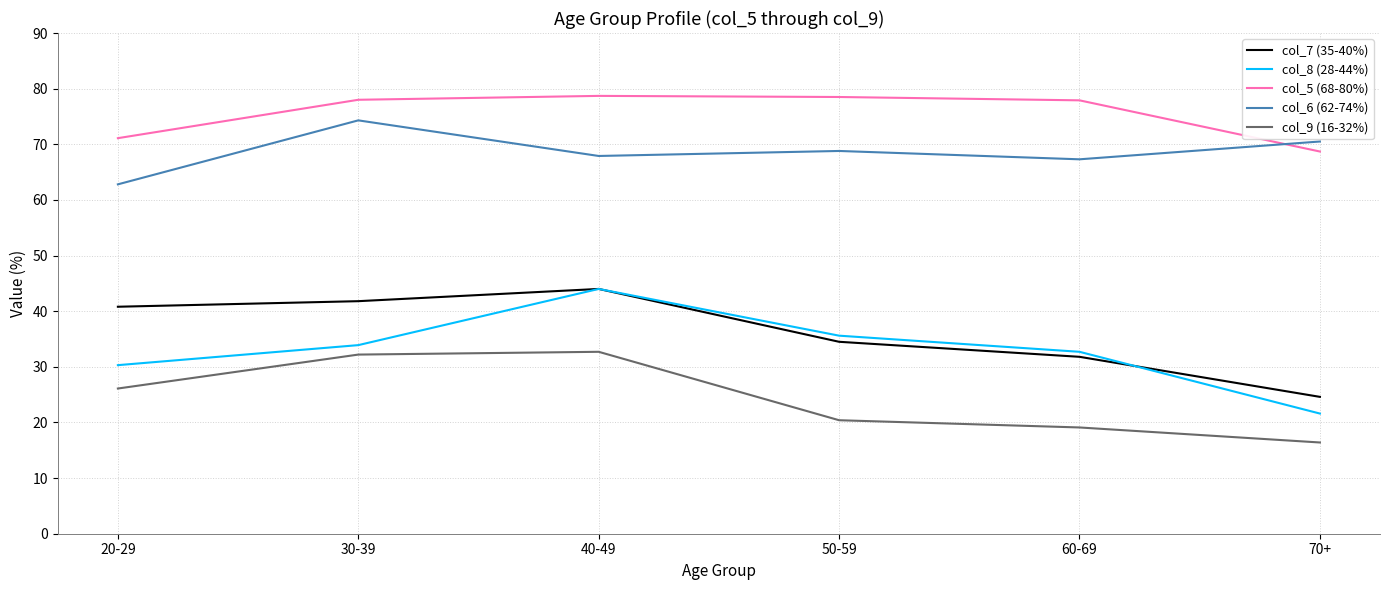

True or false: col_5 (68-80%) and col_9 (16-32%) cross at least once.

False